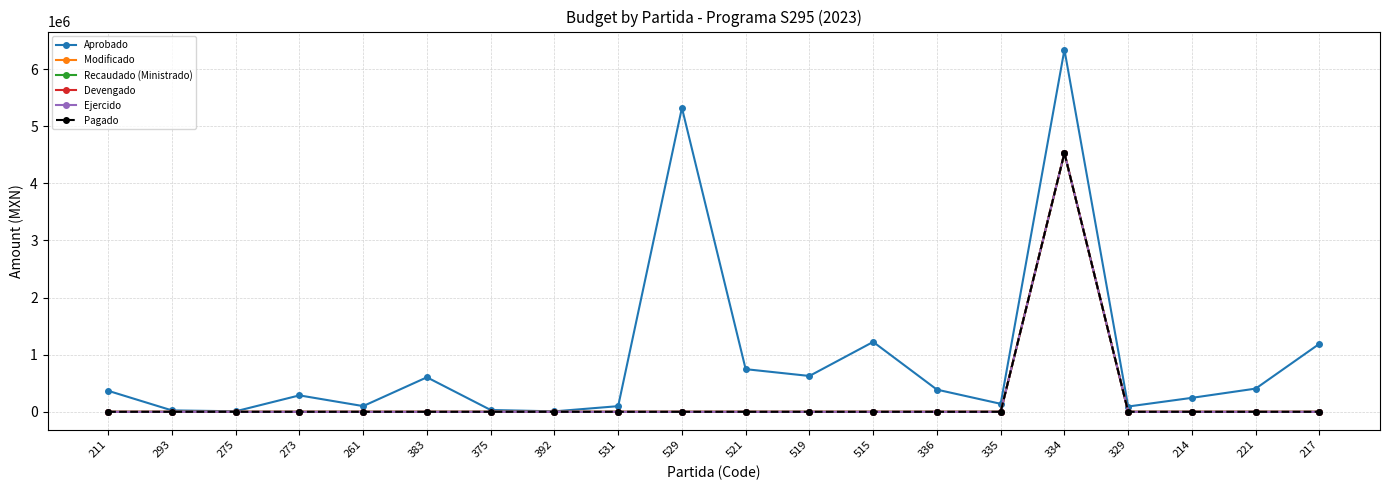

What is the sum of all Ejercido values?

4529720.2